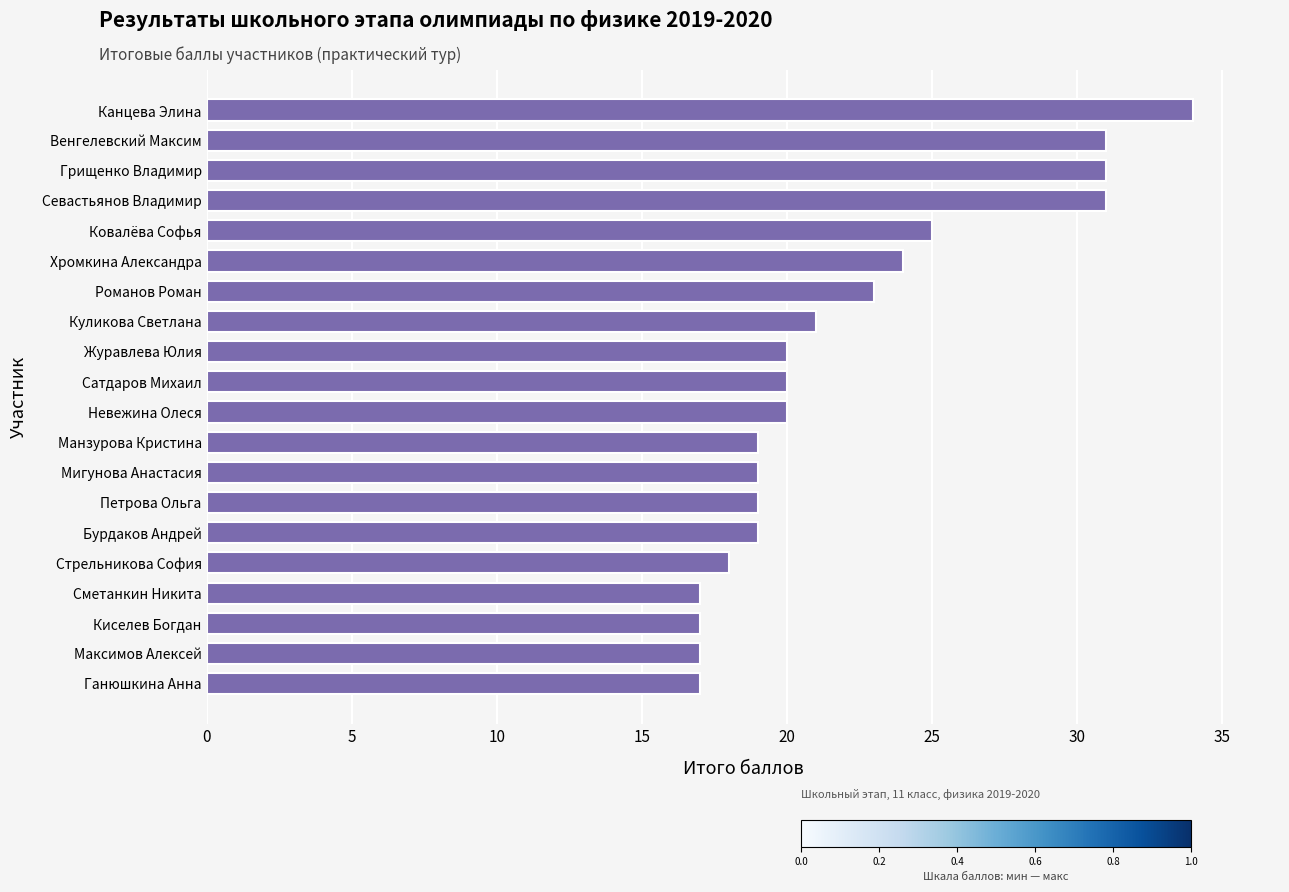

Count the number of categories in the chart.

20